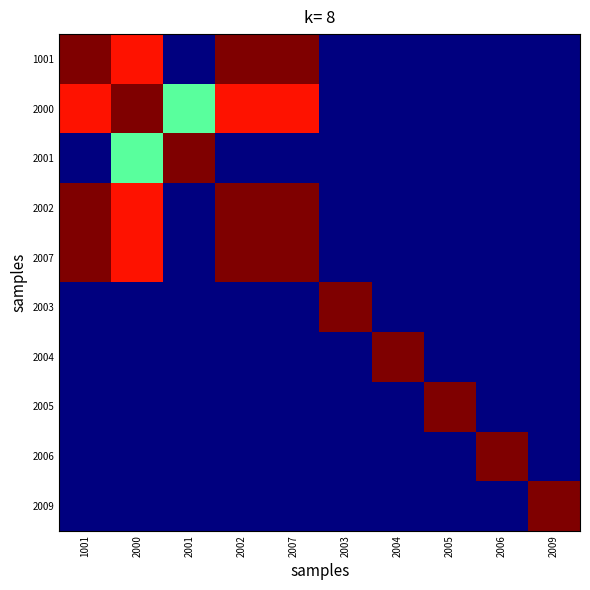

Reading left to right, what are all the values shown in this chart?

1001: 1001=1.0	2000=0.9	2001=0.0	2002=1.0	2007=1.0	2003=0.0	2004=0.0	2005=0.0	2006=0.0	2009=0.0
2000: 1001=0.9	2000=1.0	2001=0.5	2002=0.9	2007=0.9	2003=0.0	2004=0.0	2005=0.0	2006=0.0	2009=0.0
2001: 1001=0.0	2000=0.5	2001=1.0	2002=0.0	2007=0.0	2003=0.0	2004=0.0	2005=0.0	2006=0.0	2009=0.0
2002: 1001=1.0	2000=0.9	2001=0.0	2002=1.0	2007=1.0	2003=0.0	2004=0.0	2005=0.0	2006=0.0	2009=0.0
2007: 1001=1.0	2000=0.9	2001=0.0	2002=1.0	2007=1.0	2003=0.0	2004=0.0	2005=0.0	2006=0.0	2009=0.0
2003: 1001=0.0	2000=0.0	2001=0.0	2002=0.0	2007=0.0	2003=1.0	2004=0.0	2005=0.0	2006=0.0	2009=0.0
2004: 1001=0.0	2000=0.0	2001=0.0	2002=0.0	2007=0.0	2003=0.0	2004=1.0	2005=0.0	2006=0.0	2009=0.0
2005: 1001=0.0	2000=0.0	2001=0.0	2002=0.0	2007=0.0	2003=0.0	2004=0.0	2005=1.0	2006=0.0	2009=0.0
2006: 1001=0.0	2000=0.0	2001=0.0	2002=0.0	2007=0.0	2003=0.0	2004=0.0	2005=0.0	2006=1.0	2009=0.0
2009: 1001=0.0	2000=0.0	2001=0.0	2002=0.0	2007=0.0	2003=0.0	2004=0.0	2005=0.0	2006=0.0	2009=1.0